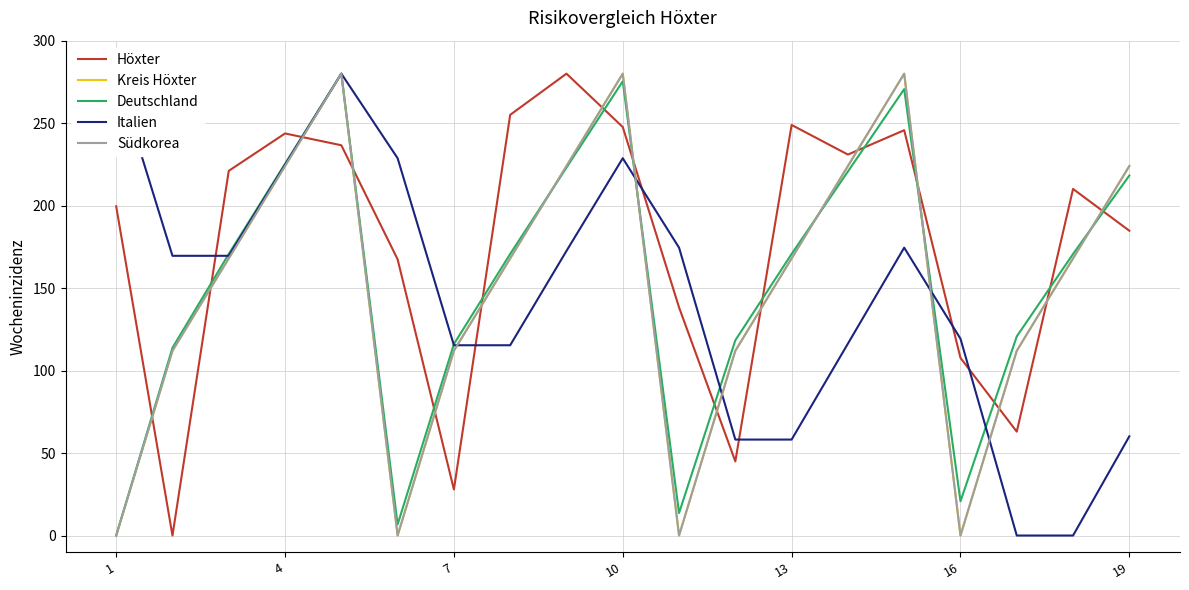

Reading left to right, list all the values displayed in this chart.

Höxter: 199.6	0.0	221.1	243.7	236.6	167.4	27.9	255.0	280.0	247.6	138.3	44.9	248.9	231.0	245.7	107.7	63.0	210.1	184.8
Kreis Höxter: 0.0	112.0	168.0	224.0	280.0	0.0	112.0	168.0	224.0	280.0	0.0	112.0	168.0	224.0	280.0	0.0	112.0	168.0	224.0
Deutschland: 0.0	113.8	170.7	225.4	280.0	6.7	116.0	170.7	223.0	275.4	13.6	118.3	170.7	220.7	270.6	20.8	120.7	170.7	218.2
Italien: 280.0	169.6	169.6	224.8	280.0	228.7	115.4	115.4	172.5	228.7	174.5	58.2	58.2	116.3	174.5	119.3	0.0	0.0	60.1
Südkorea: 0.0	112.0	168.0	224.0	280.0	0.0	112.0	168.0	224.0	280.0	0.0	112.0	168.0	224.0	280.0	0.0	112.0	168.0	224.0